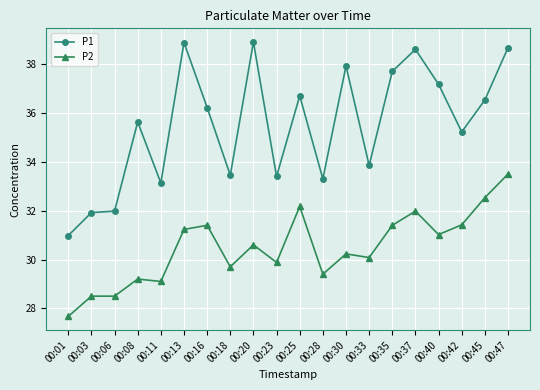

The value of P1 at 00:40 is 61.0. True or false?

False